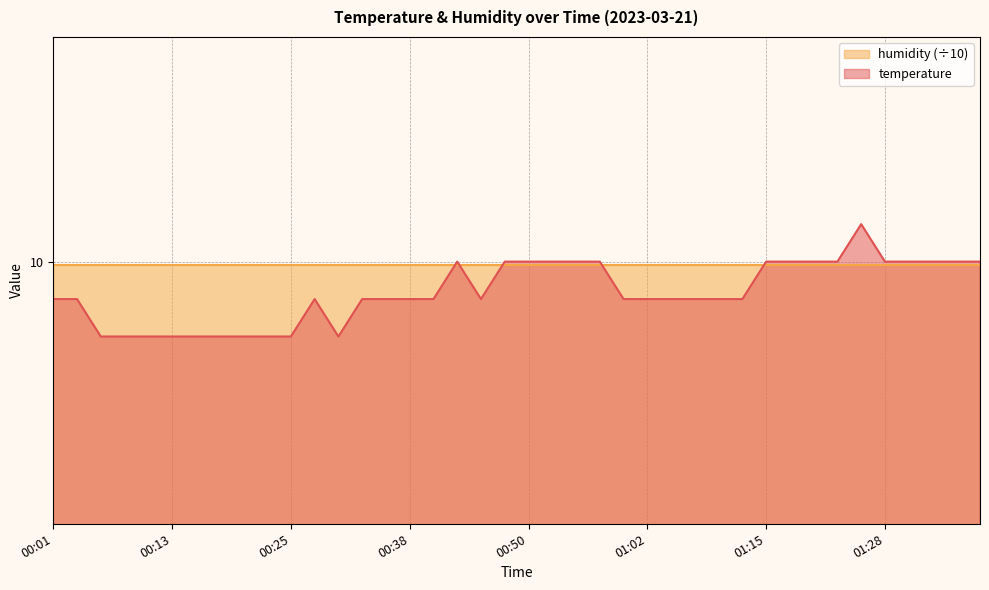

Reading left to right, what are all the values shown in this chart?

9.9	9.9	9.8	9.8	9.8	9.8	9.8	9.8	9.8	9.8	9.8	9.9	9.8	9.9	9.9	9.9	9.9	10.0	9.9	10.0	10.0	10.0	10.0	10.0	9.9	9.9	9.9	9.9	9.9	9.9	10.0	10.0	10.0	10.0	10.1	10.0	10.0	10.0	10.0	10.0